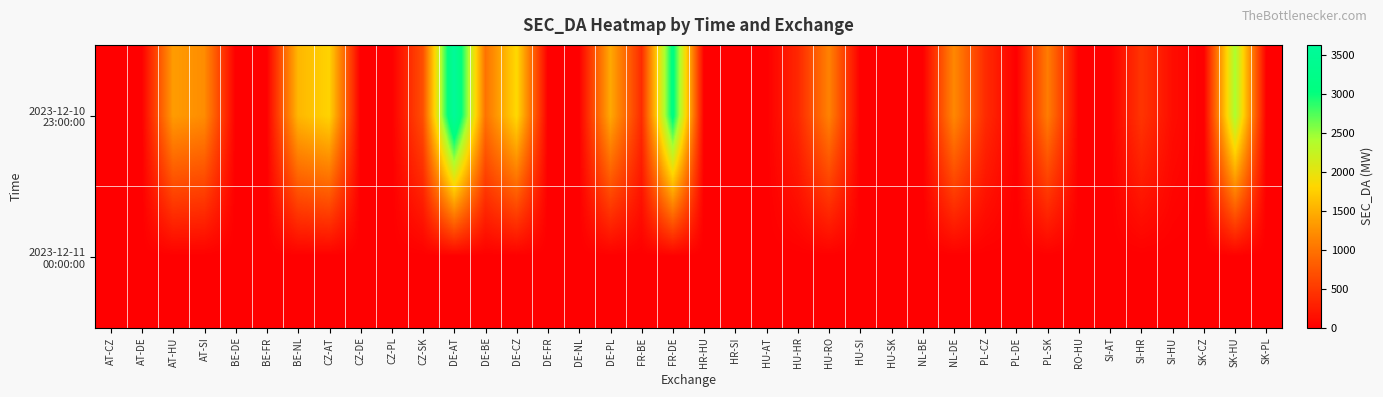

At how many categories does at least one series exceed 2617?

2